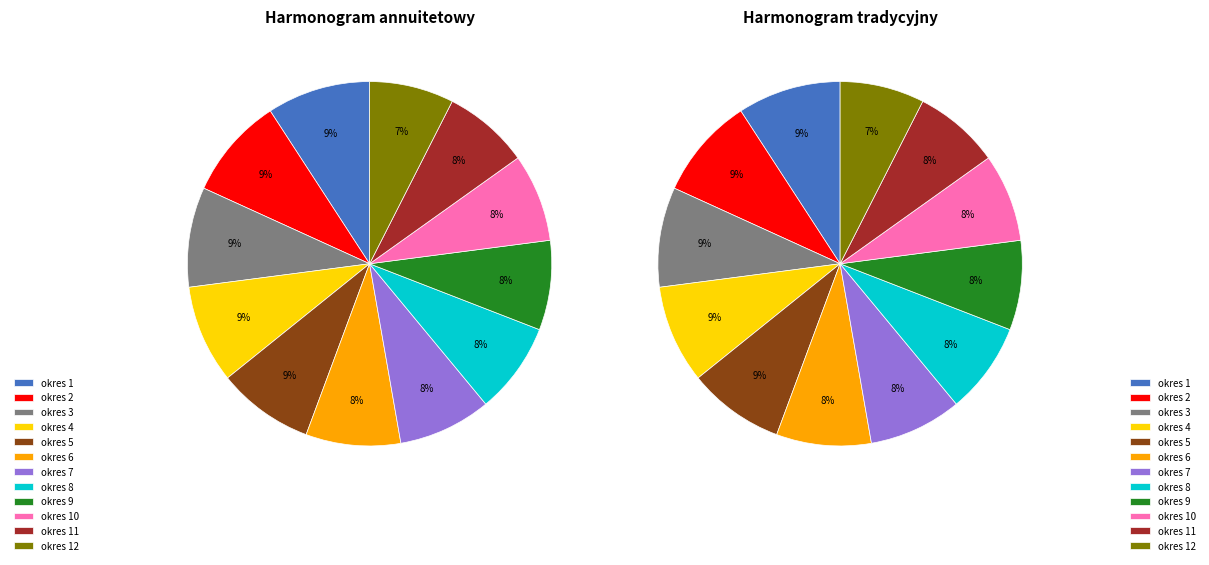

Which has a higher value, 6 or 11?

6